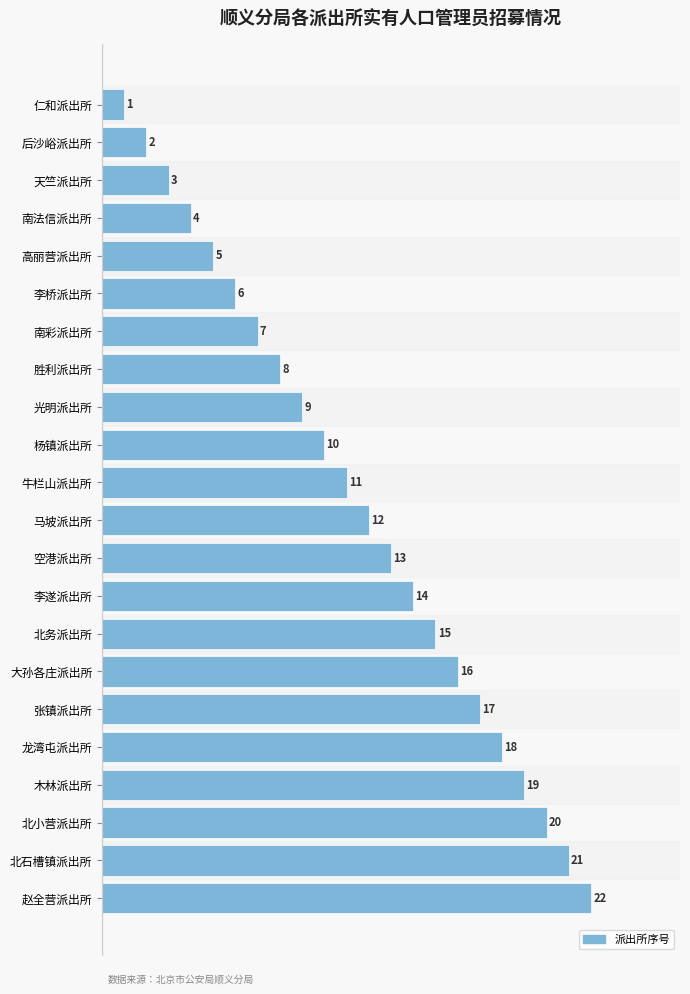

What is the sum of the values at 空港派出所 and 仁和派出所?

14